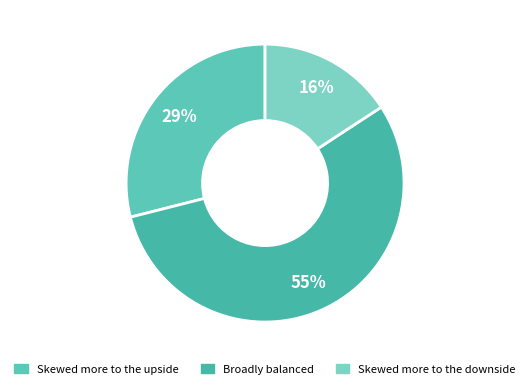

The Broadly balanced slice represents 55% of the pie. True or false?

True